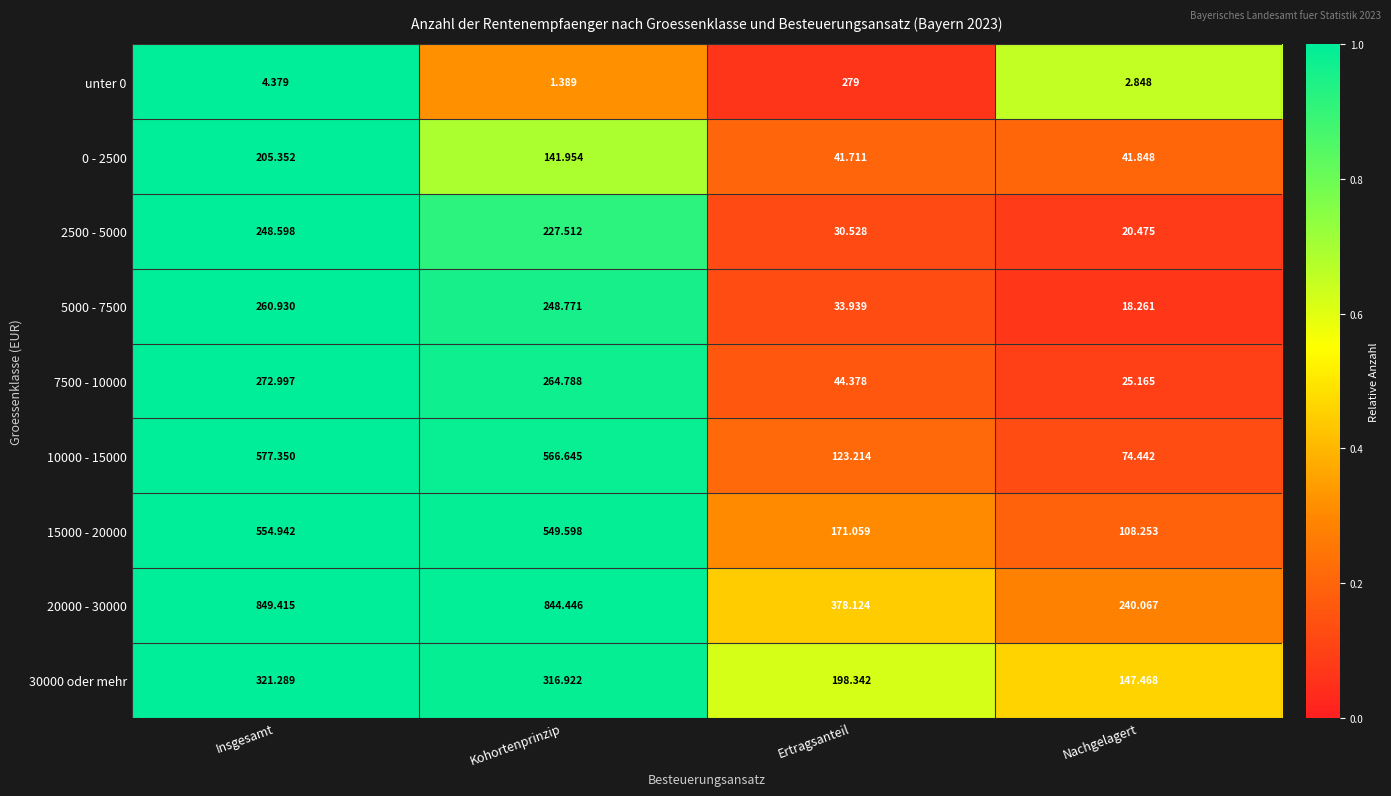

At which category does the chart reach its minimum across all series?

Kohortenprinzip